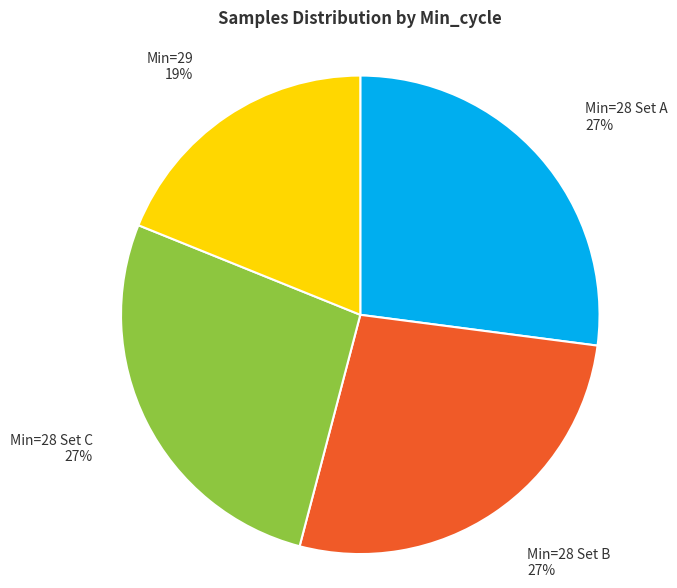

Approximately how many times larger is the value at Min=28 Set C compared to Min=28 Set A?

1.0